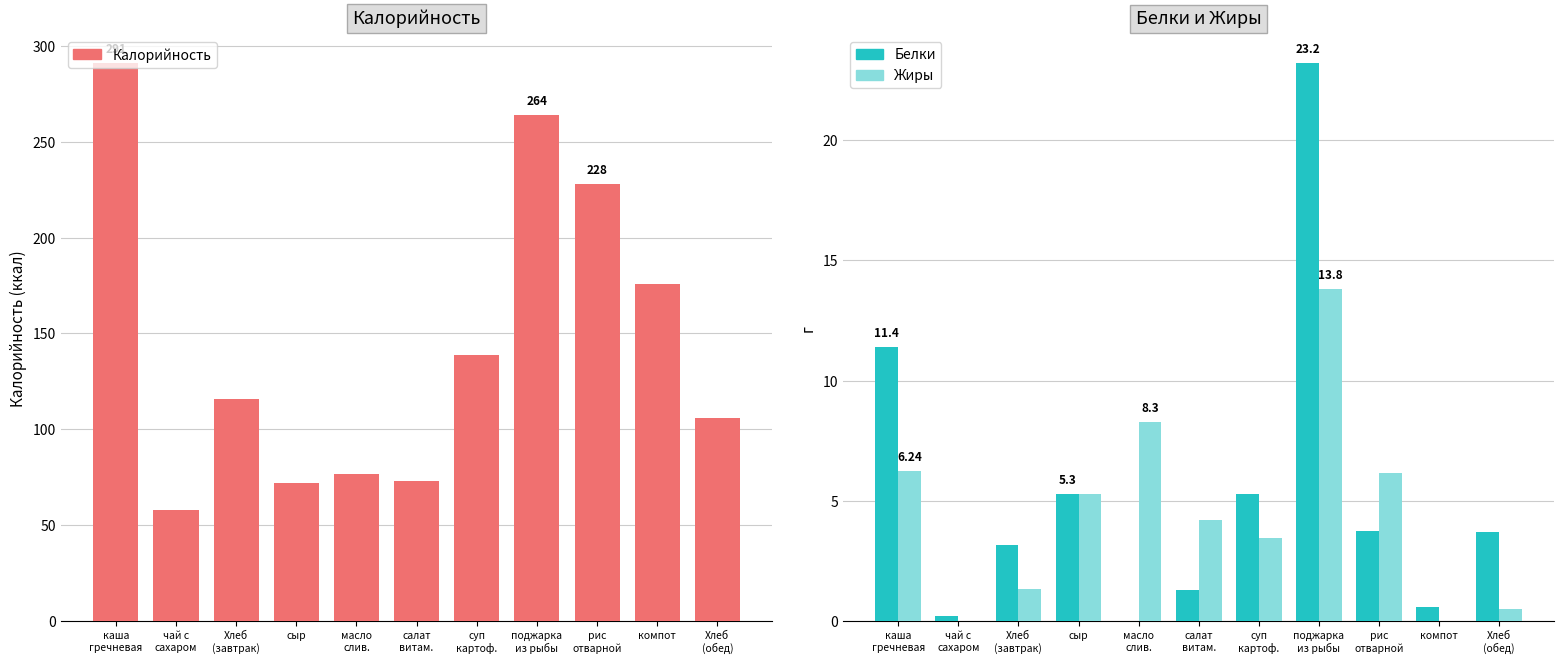

Rank the categories by Белки value from highest to lowest.

поджарка
из рыбы, каша
гречневая, сыр, суп
картоф., рис
отварной, Хлеб
(обед), Хлеб
(завтрак), салат
витам., компот, чай с
сахаром, масло
слив.